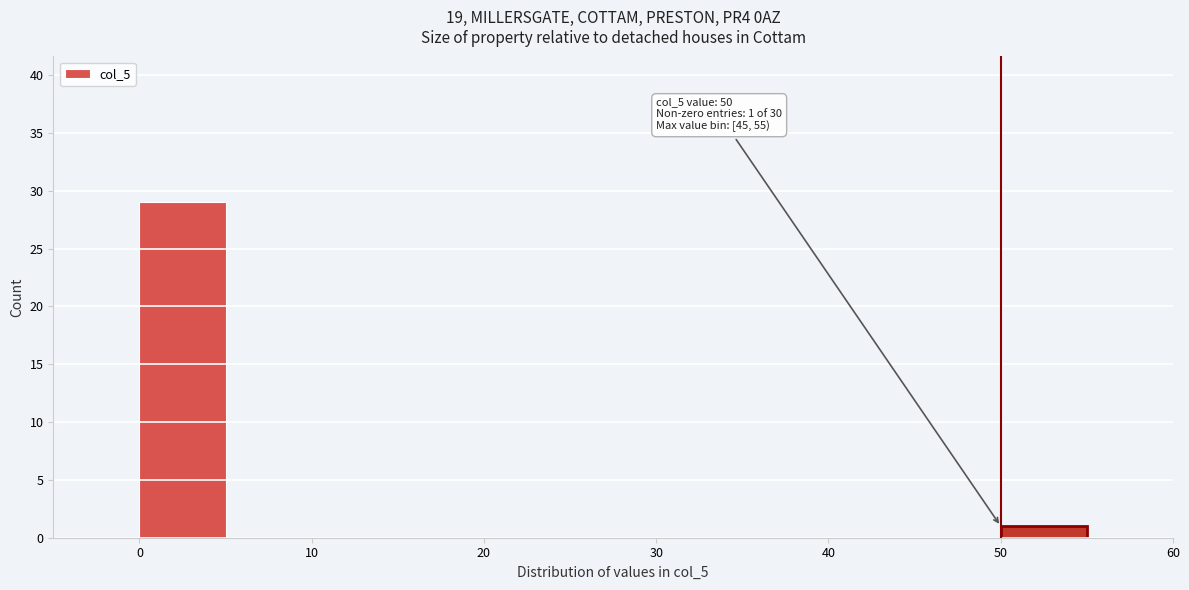

Over which range of the x-axis is the bar tallest?

0 to 5